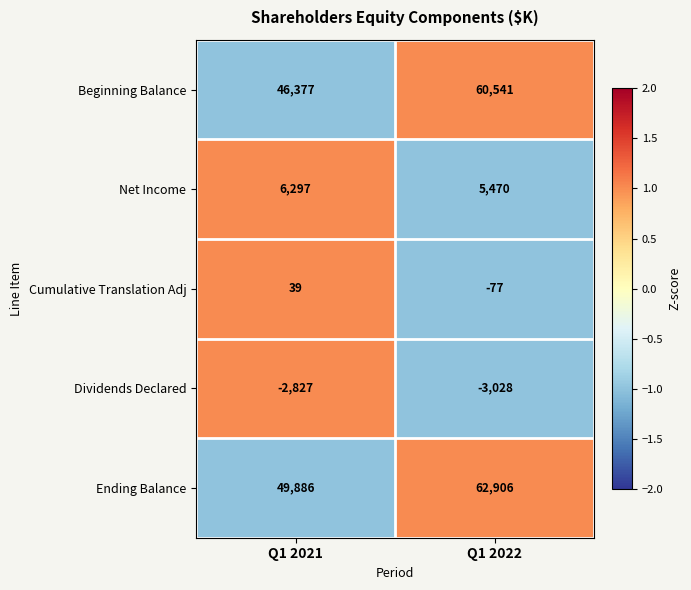

Where is Cumulative Translation Adj nearest to the value -19?

Q1 2021